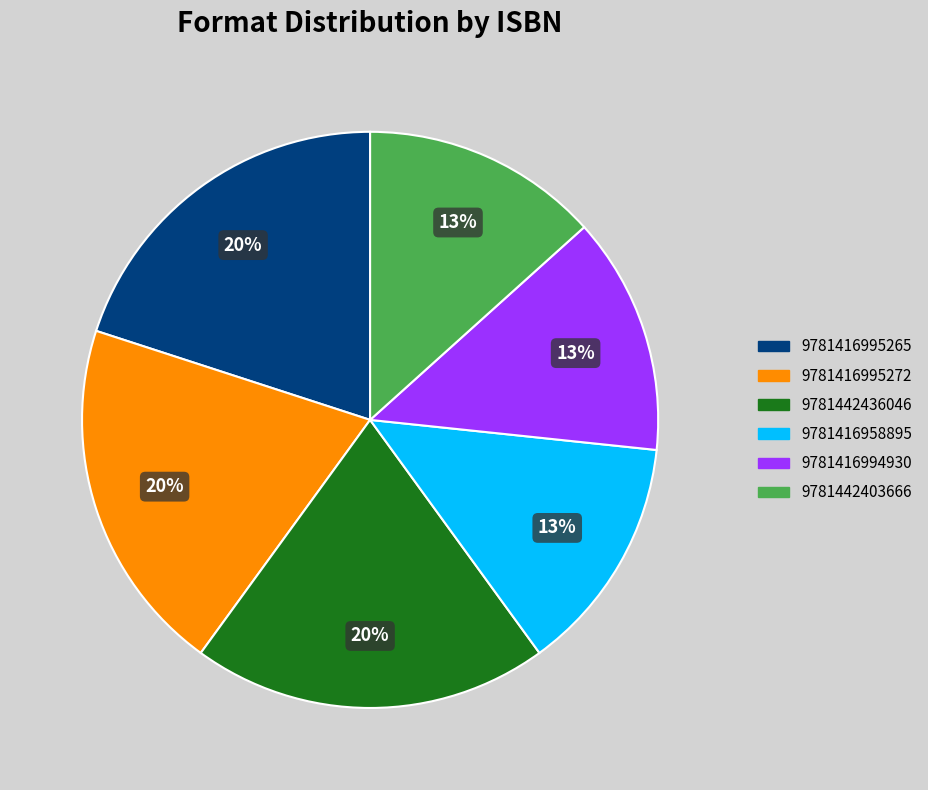

Approximately how many times larger is the value at 9781416995272 compared to 9781416995265?

1.0